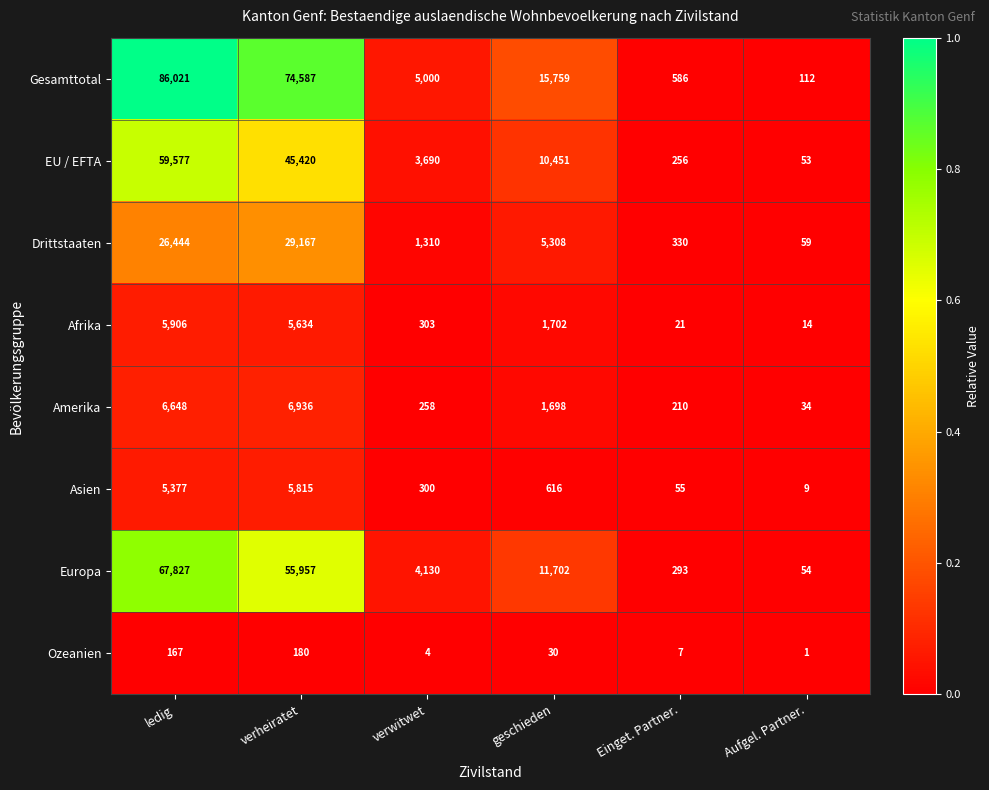

Which label corresponds to the smallest value in the chart?

Aufgel. Partner.